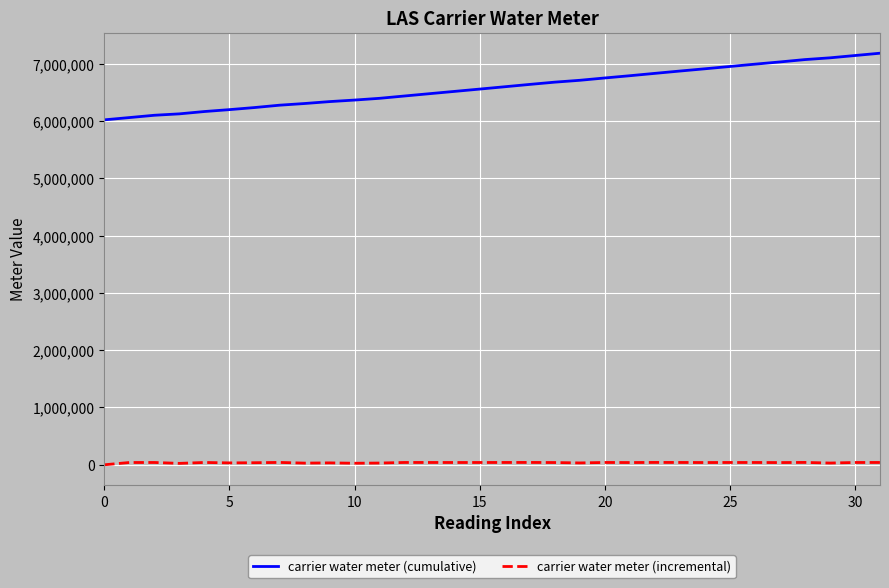

What is the maximum value shown in the chart?

7183970